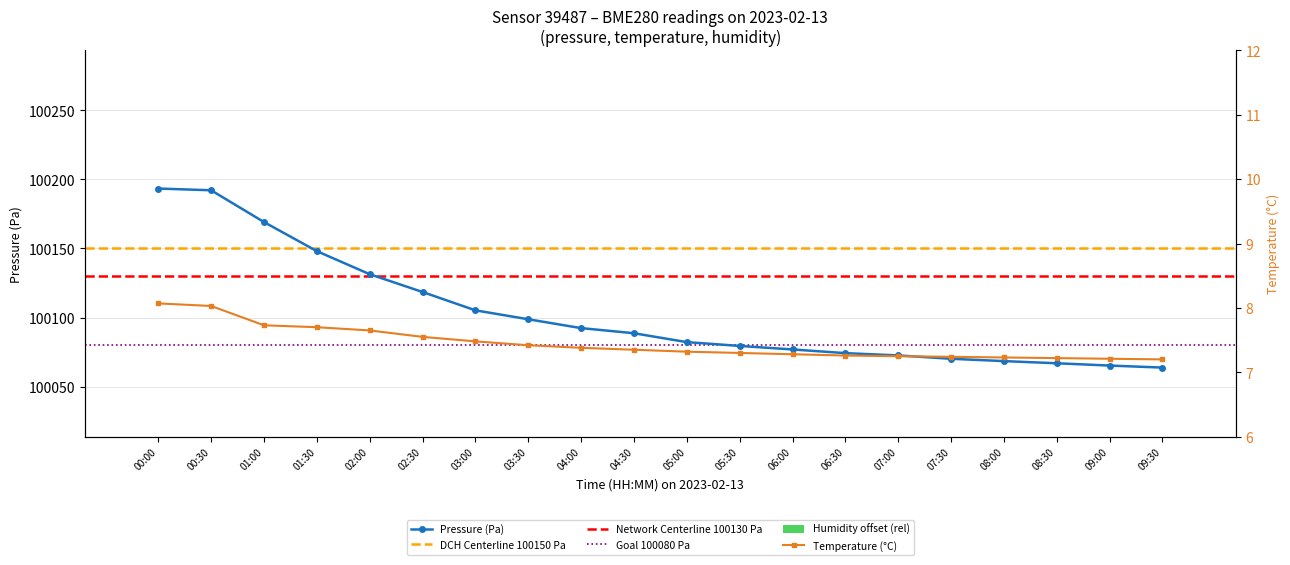

What position from the right is 08:30?

3